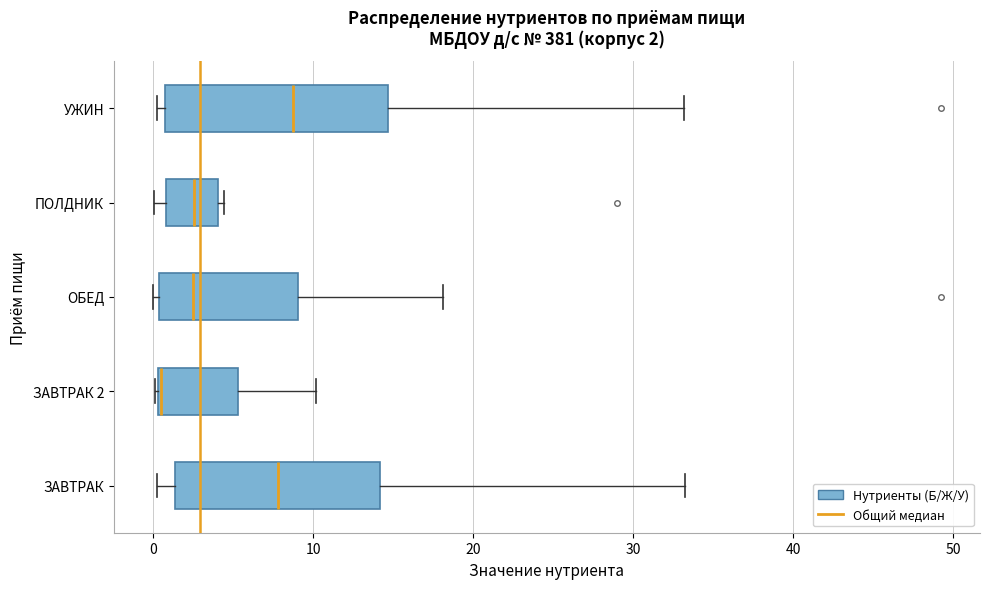

Comparing the boxes themselves (not the whiskers), which one is the widest?

УЖИН